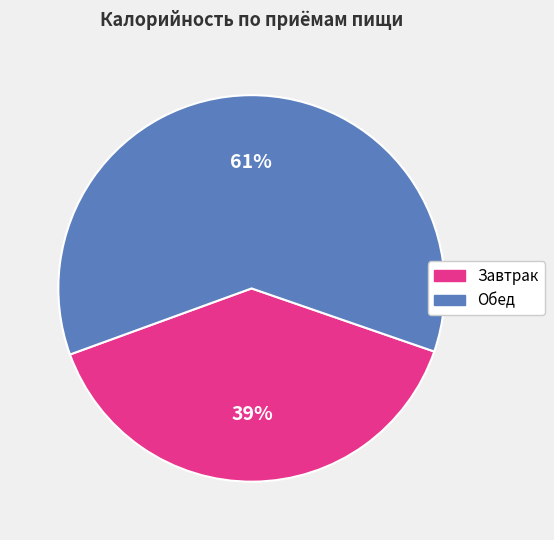

Is there a majority slice in this chart?

Yes